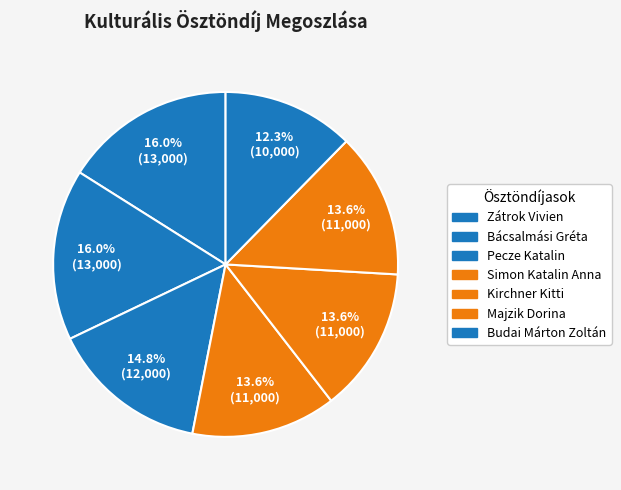

Which category has the biggest portion of the pie?

Zátrok Vivien